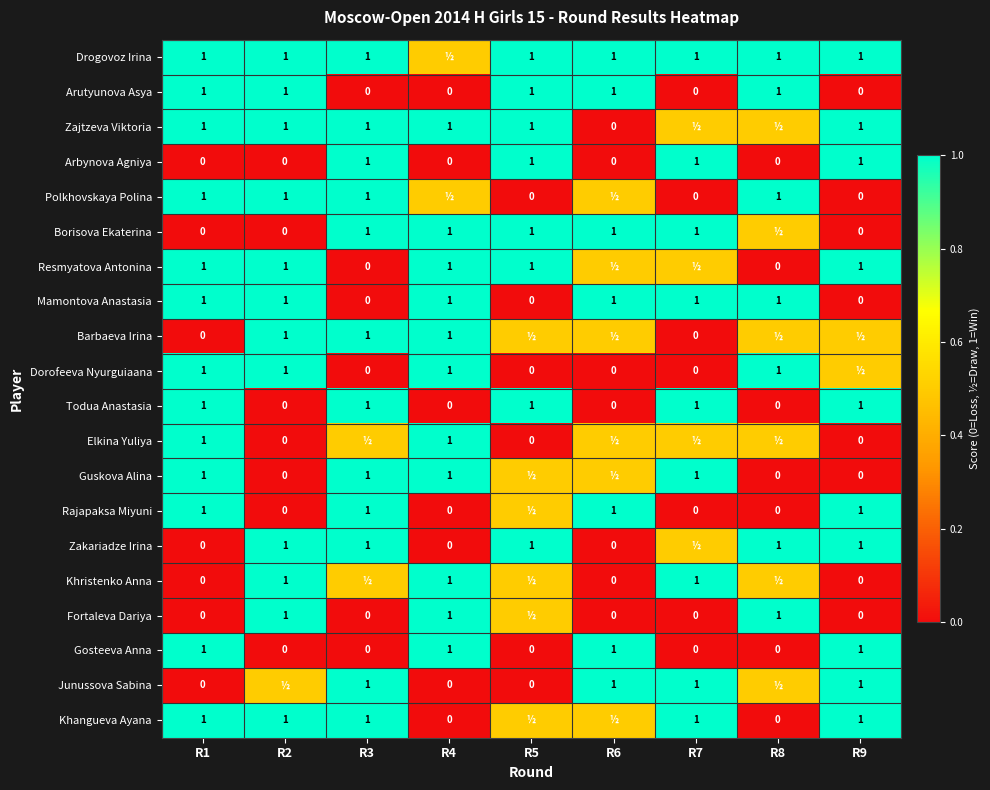

At how many categories does at least one series exceed 0?

9